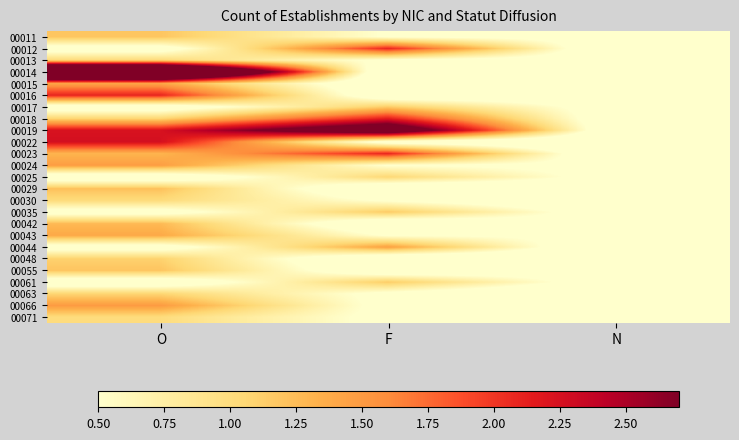

Which has a higher value, N or O?

O